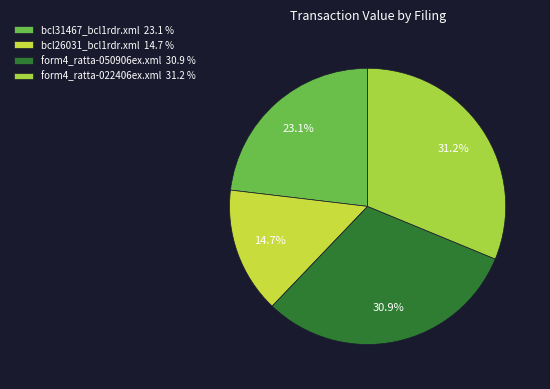

How many slices are in this pie chart?

4